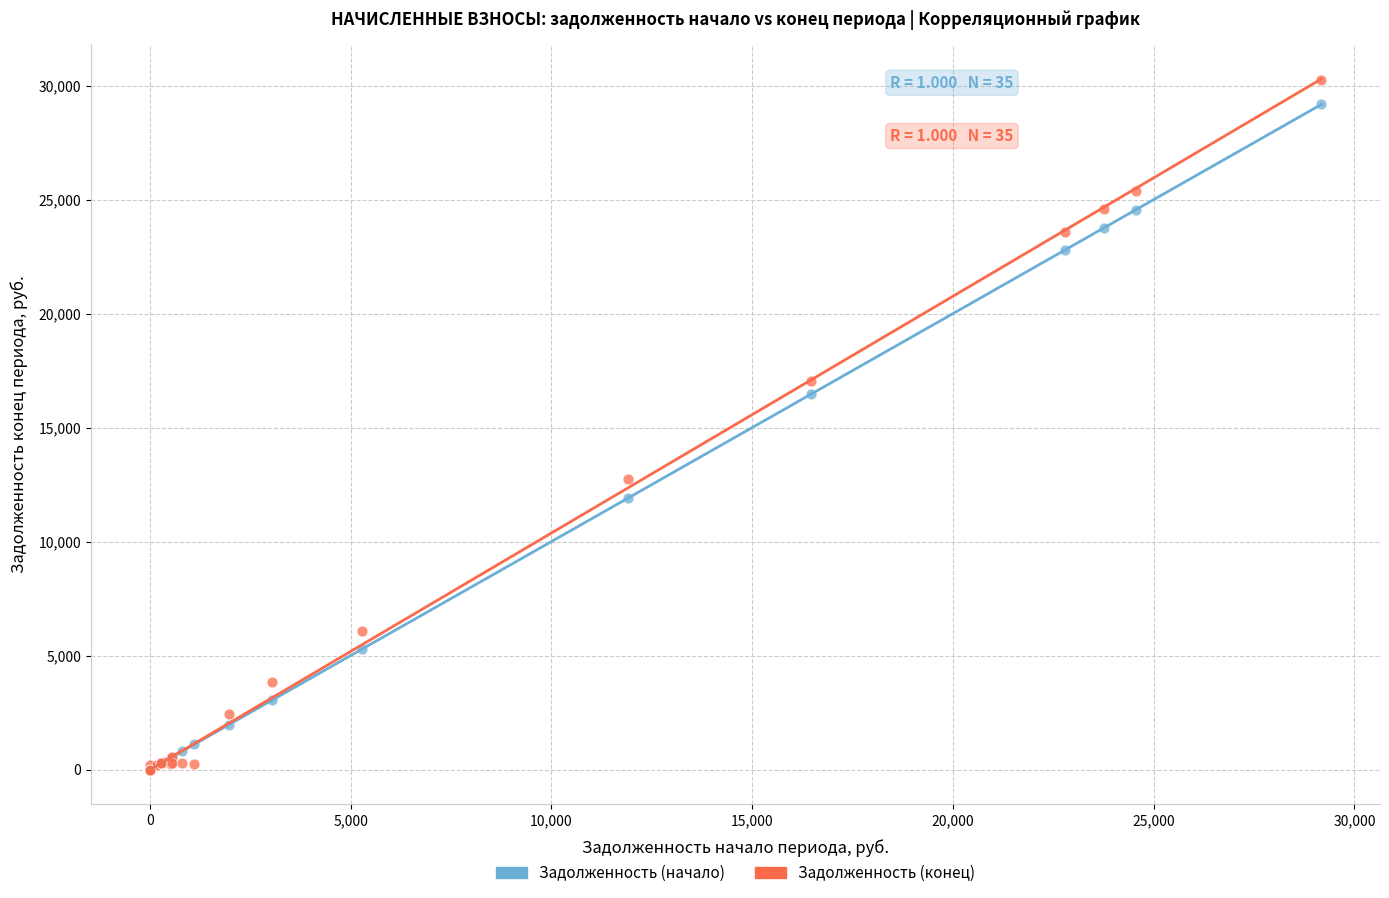

In the Задолженность (конец) series, what Y value is closest to 15126?

17037.2